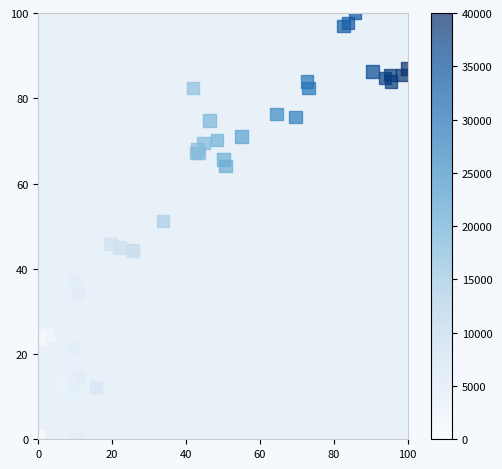

What Y value in the scatter plot is closest to 50?

51.1